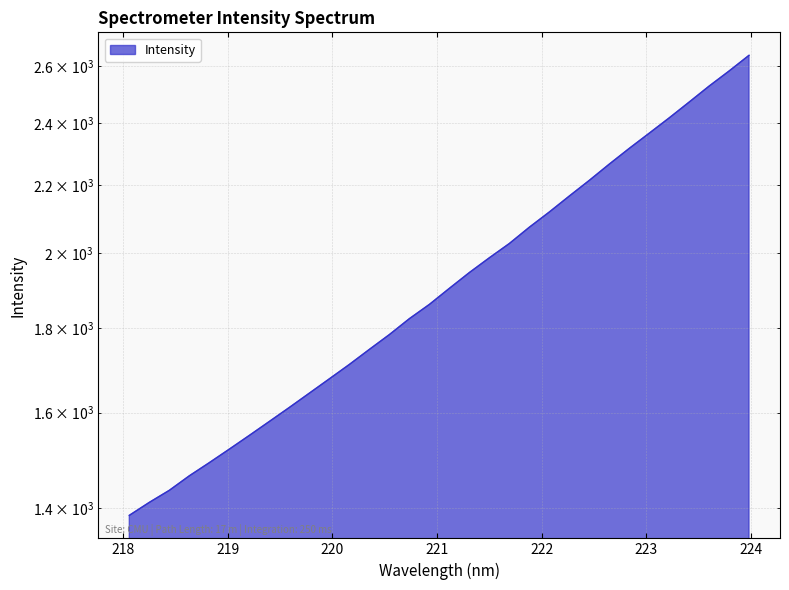

What position from the left is 220.3533?

13